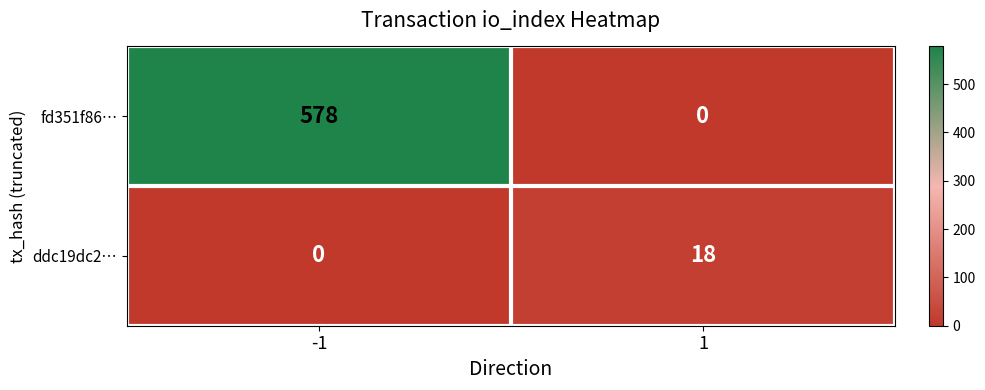

What is the difference between the maximum and minimum values in the ddc19dc2… series?

18